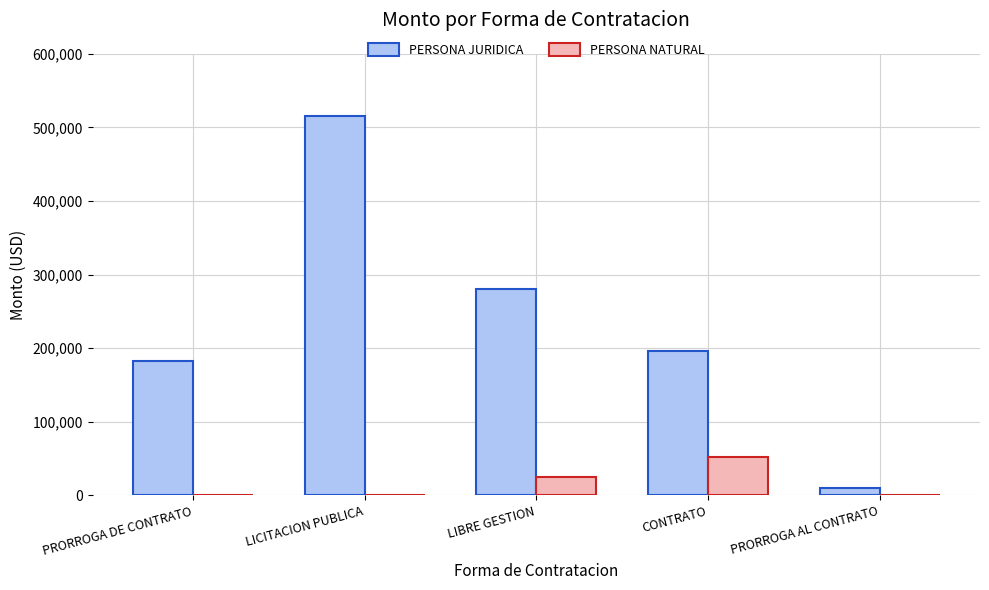

Reading right to left, transcribe all the data shown in this chart.

PERSONA JURIDICA: 10671.7	196532.3	280161.4	515512.7	182520.0
PERSONA NATURAL: 0.0	52114.3	25500.0	0.0	0.0